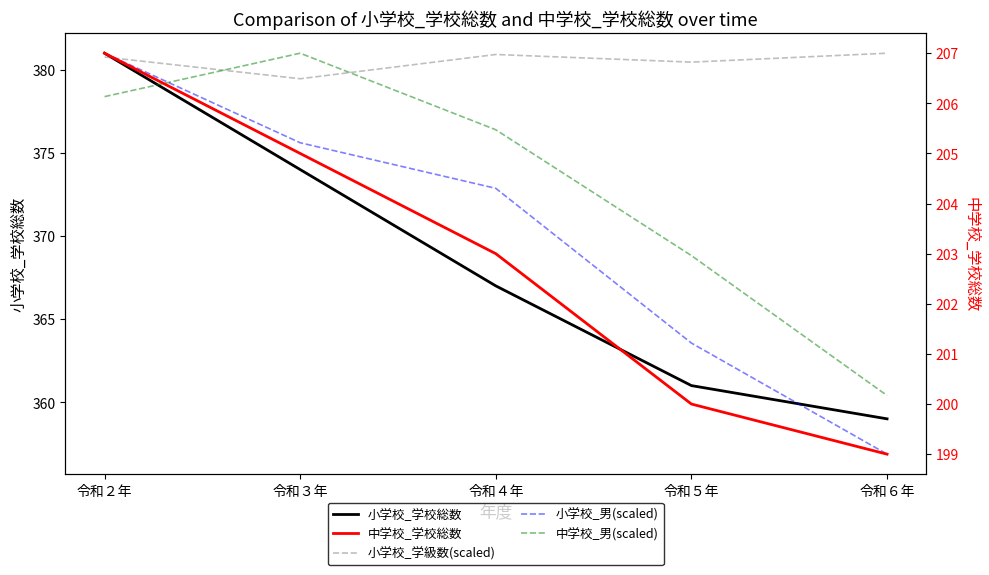

True or false: 小学校_男(scaled) and 中学校_学校総数 intersect in this chart.

False